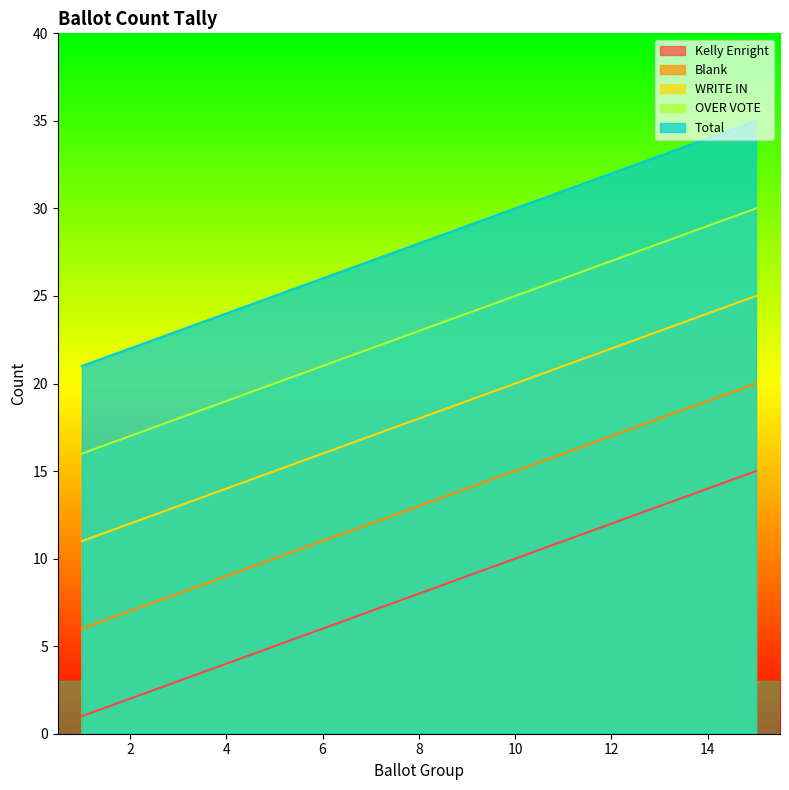

Which series changed the most between 7 and 15?

Kelly Enright